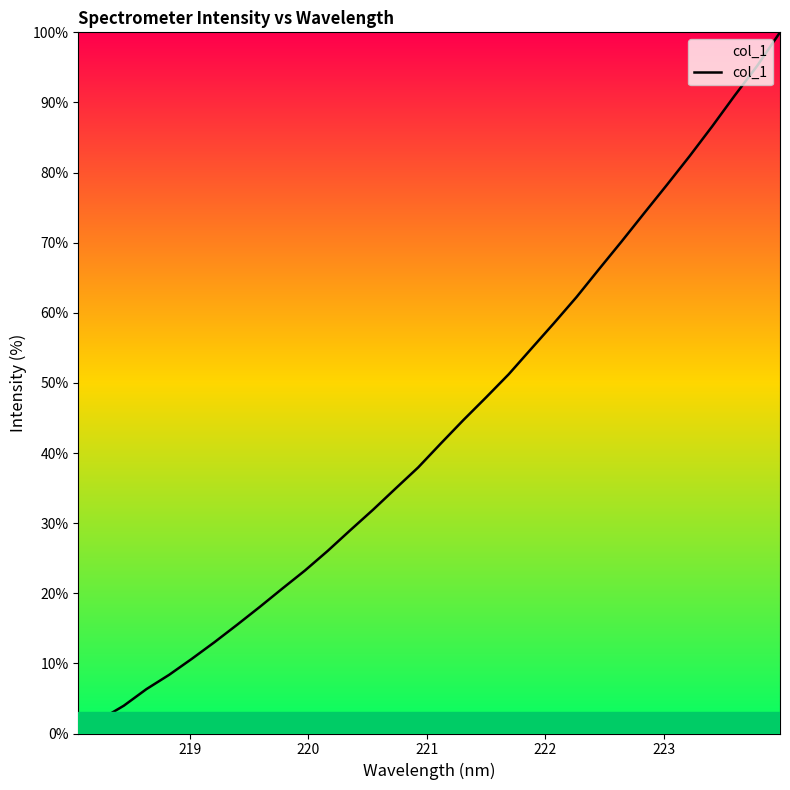

What is the average value?

43.3